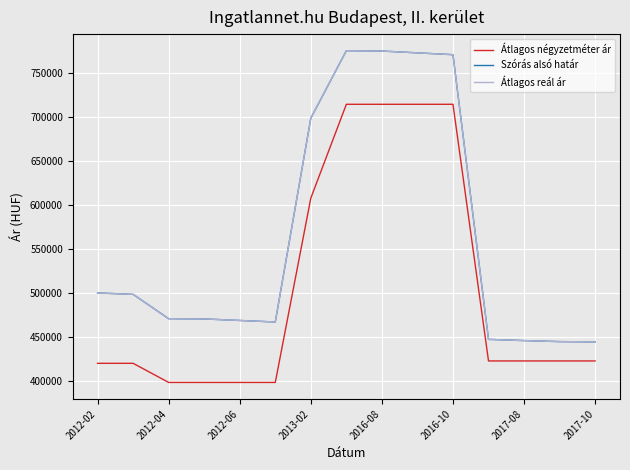

True or false: Átlagos négyzetméter ár and Átlagos reál ár intersect in this chart.

False